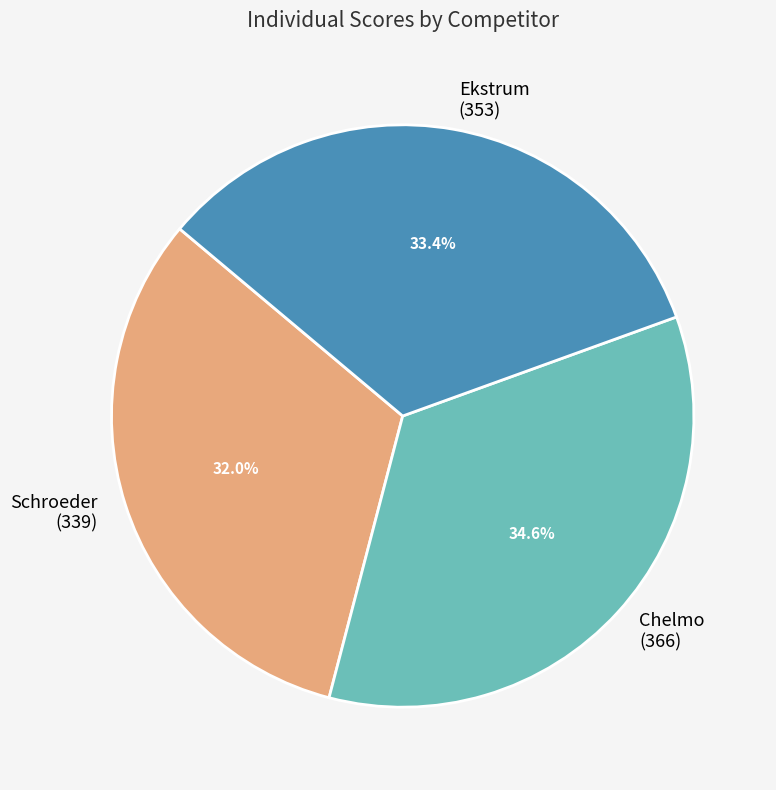

How many slices are in this pie chart?

3